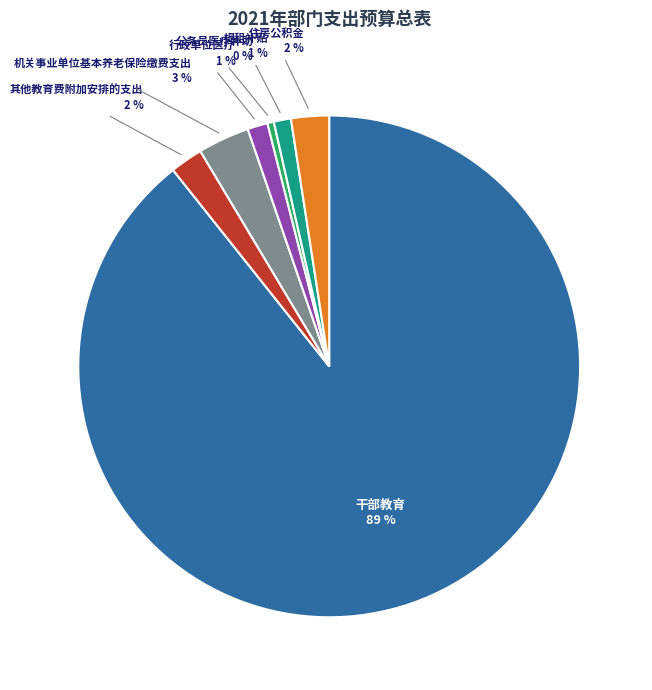

Count the number of slices in the pie.

7